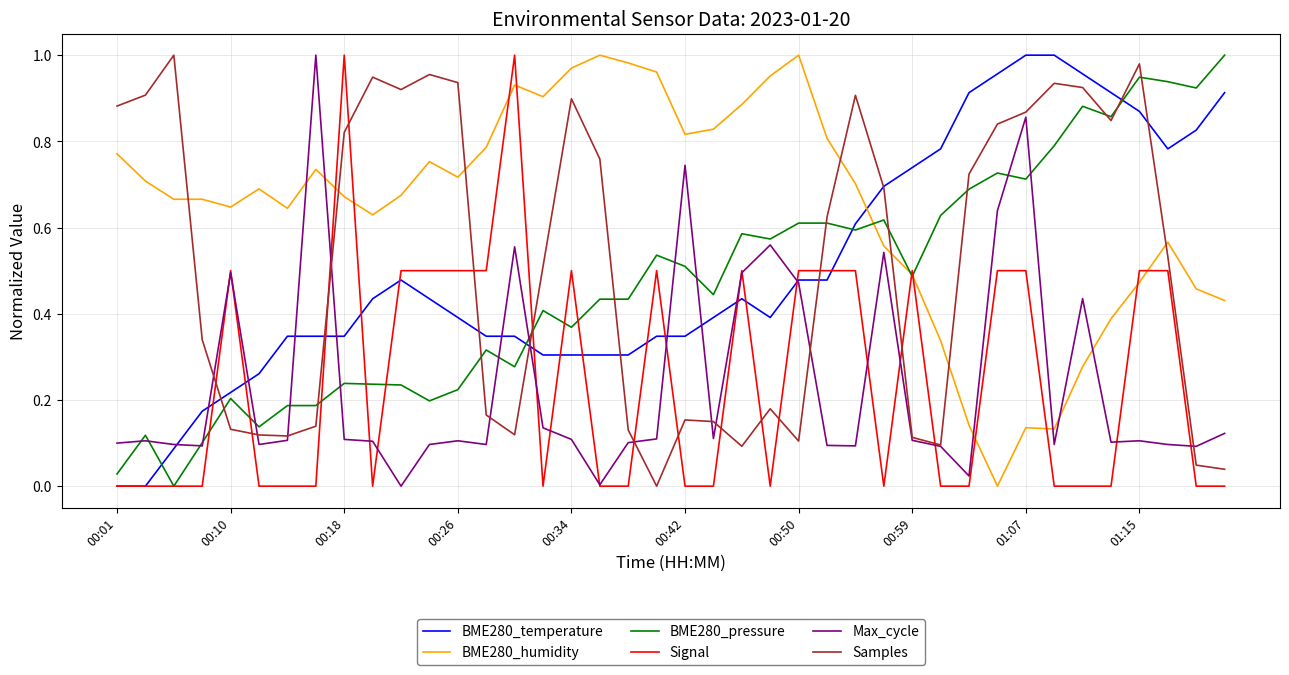

Which series has the largest total across all categories?

BME280_humidity